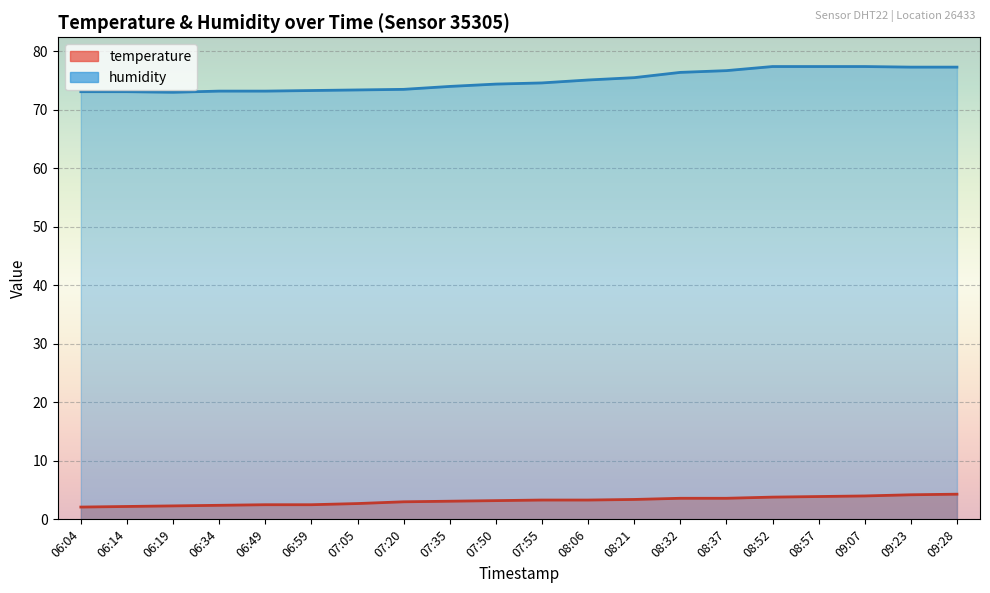

Reading right to left, extract all data points from this chart.

temperature: 4.3	4.2	4.0	3.9	3.8	3.6	3.6	3.4	3.3	3.3	3.2	3.1	3.0	2.7	2.5	2.5	2.4	2.3	2.2	2.1
humidity: 77.3	77.3	77.4	77.4	77.4	76.7	76.4	75.5	75.1	74.6	74.4	74.0	73.5	73.4	73.3	73.2	73.2	73.0	73.1	73.1